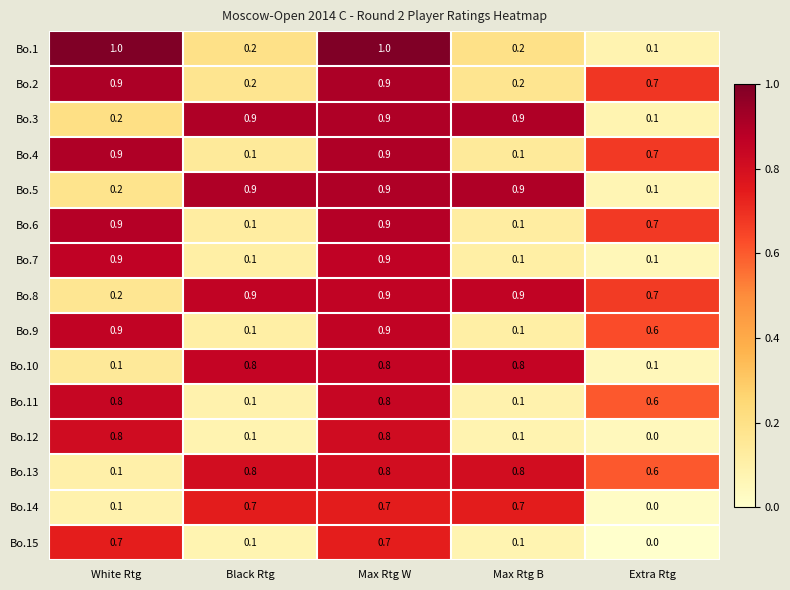

True or false: Bo.3 has a value of 0.9 at Max Rtg W.

True